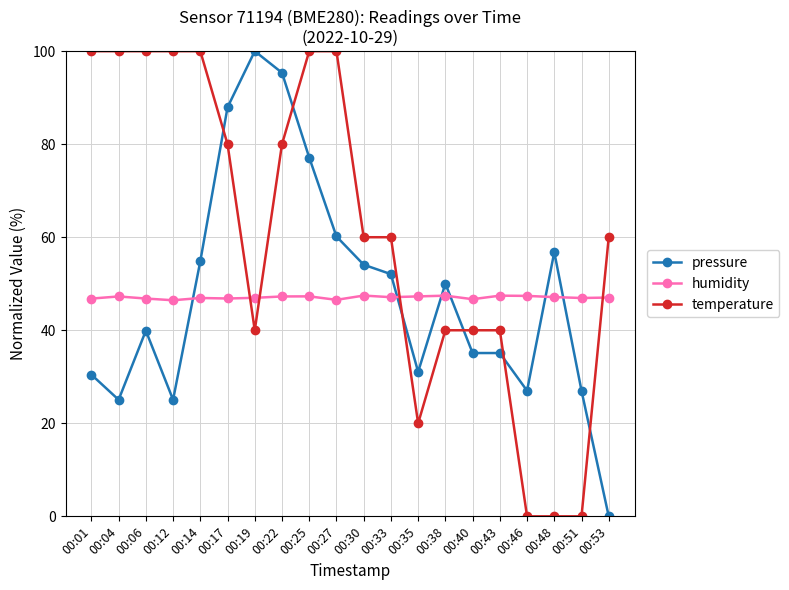

True or false: pressure has more than 2 interior local peaks.

True